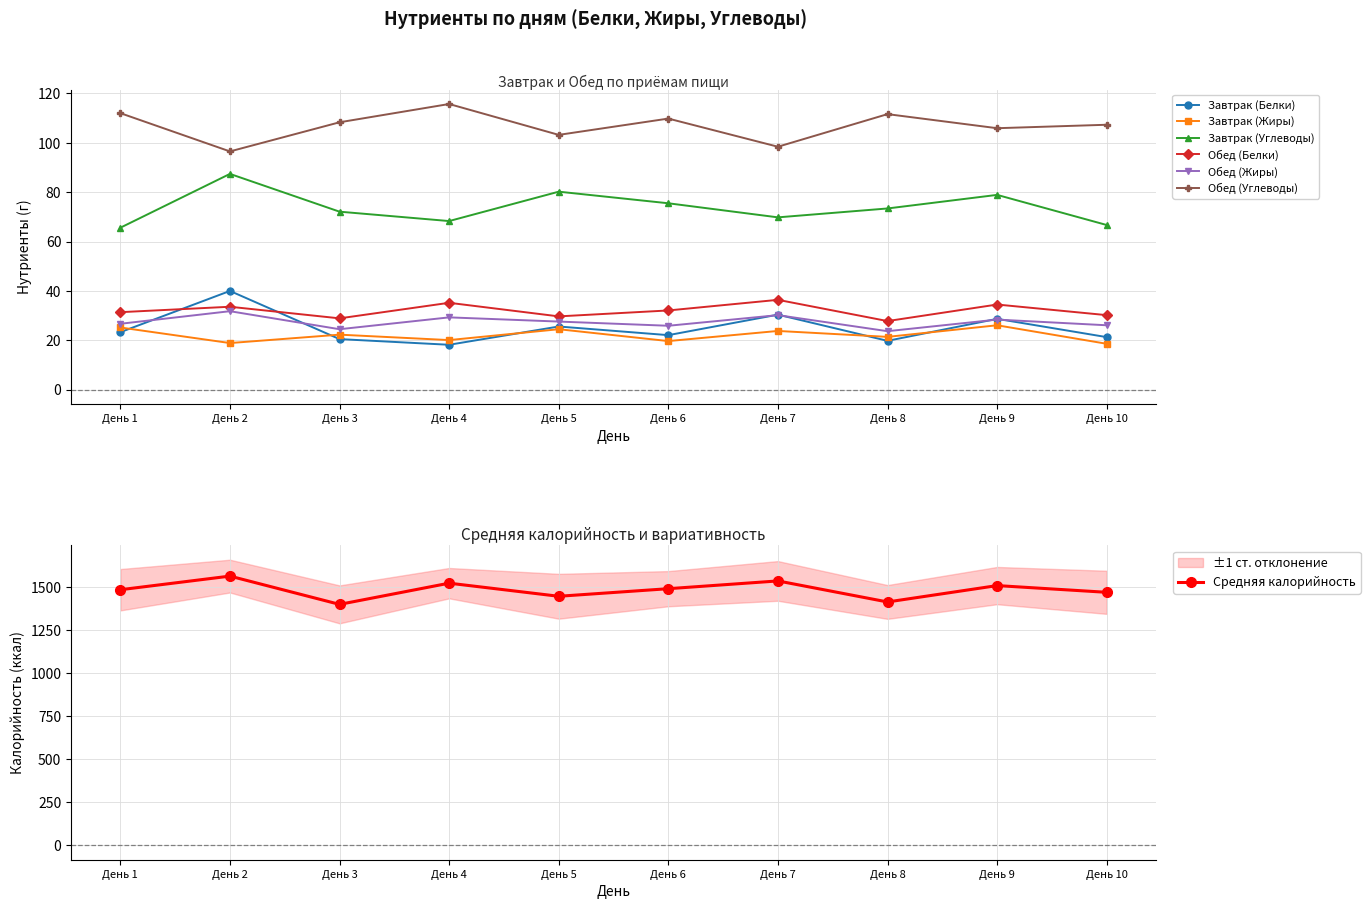

What is the value of the Завтрак (Белки) point at the 6th from the left?

22.1